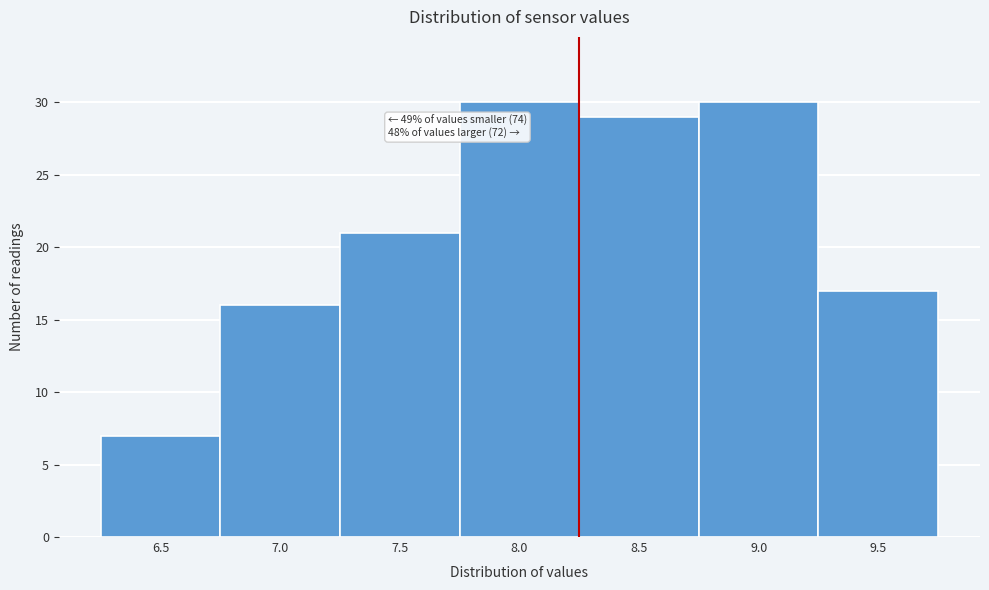

Reading left to right, extract all data points from this chart.

6.5=7	7.0=16	7.5=21	8.0=30	8.5=29	9.0=30	9.5=17